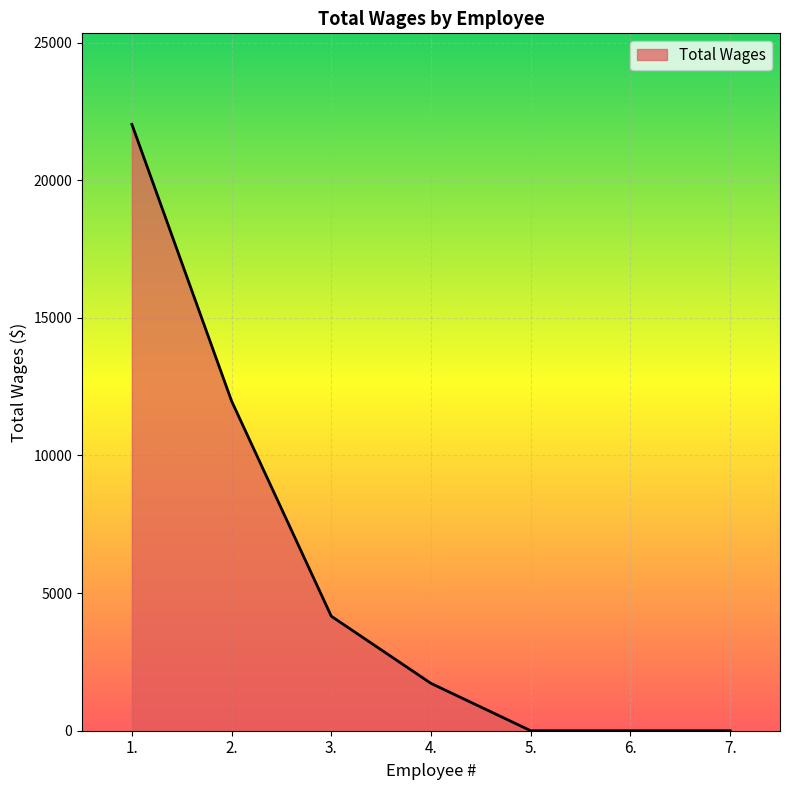

True or false: there are more than 1 points higher than both neighbors.

False